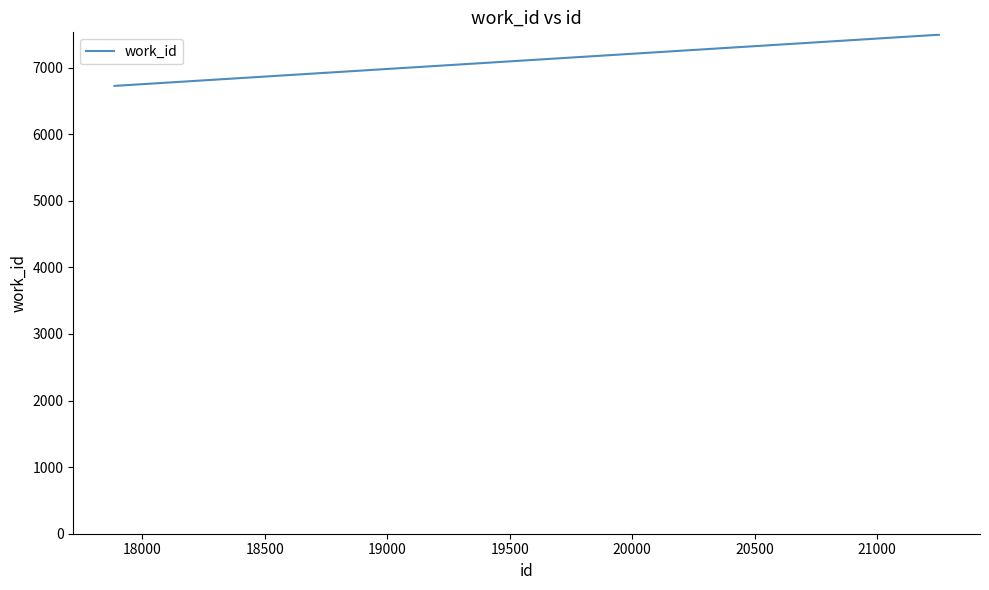

What is the sum of all values?

21704